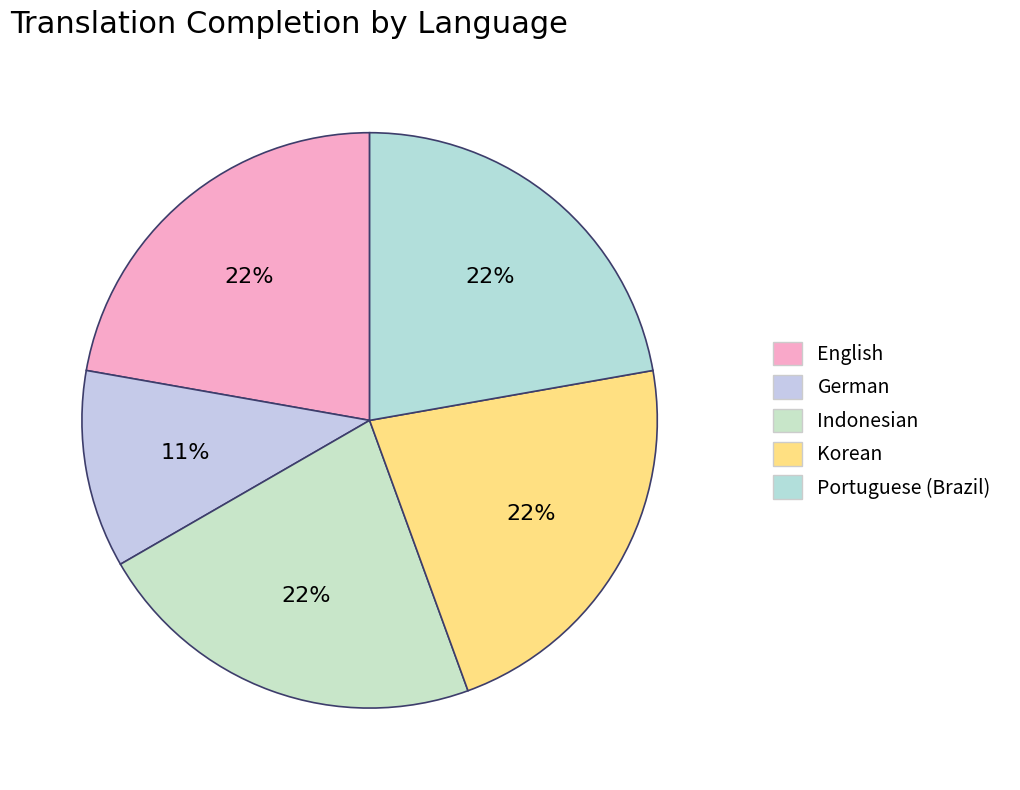

Does German account for over 50% of the chart?

No